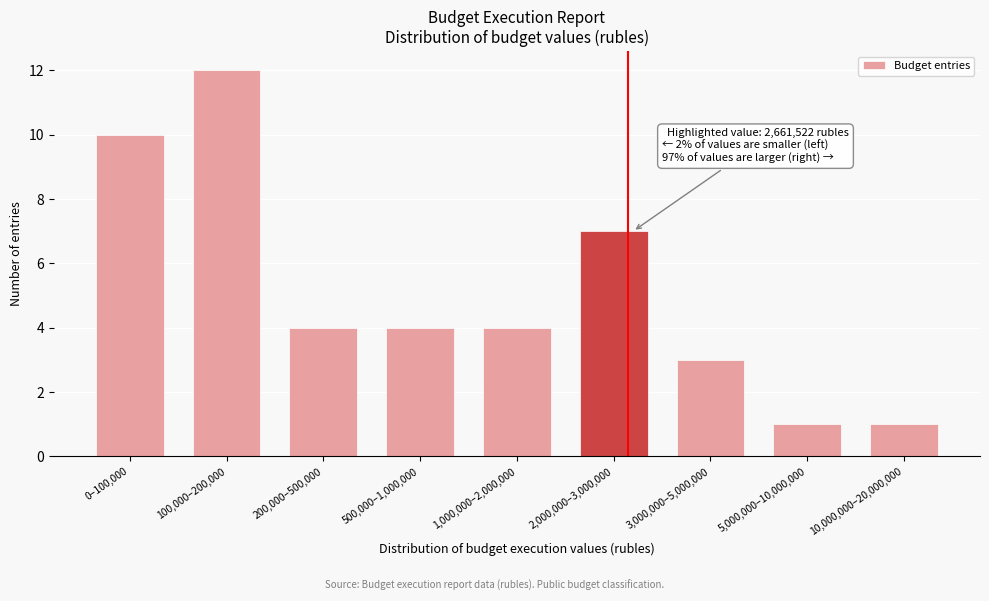

Reading left to right, transcribe all the data shown in this chart.

10	12	4	4	4	7	3	1	1